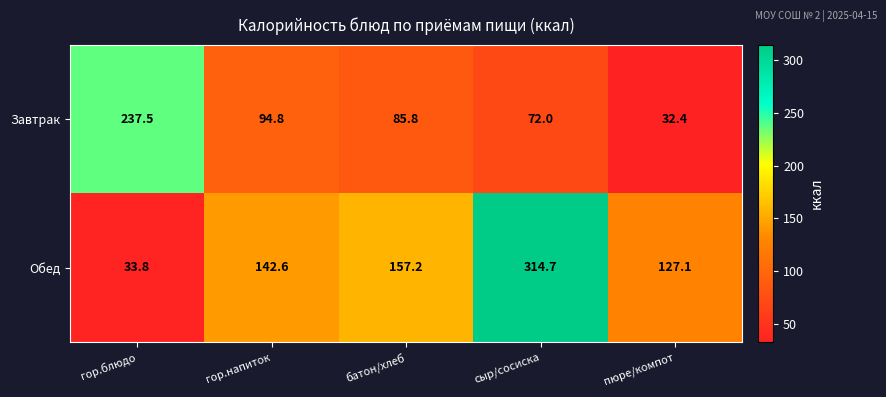

Which series has the largest total across all categories?

Обед